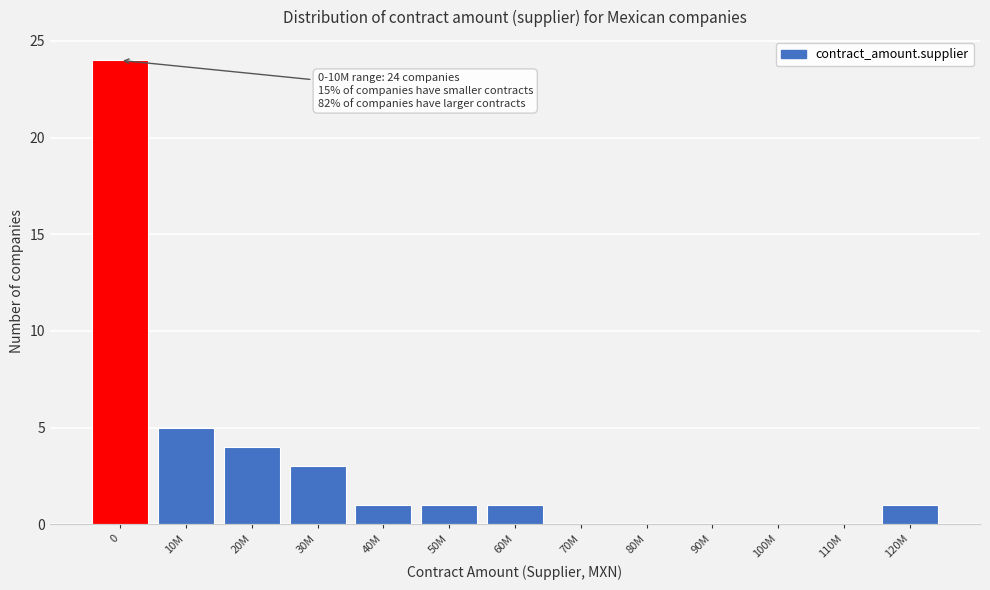

Reading left to right, transcribe all the data shown in this chart.

0=24	10M=5	20M=4	30M=3	40M=1	50M=1	60M=1	70M=0	80M=0	90M=0	100M=0	110M=0	120M=1